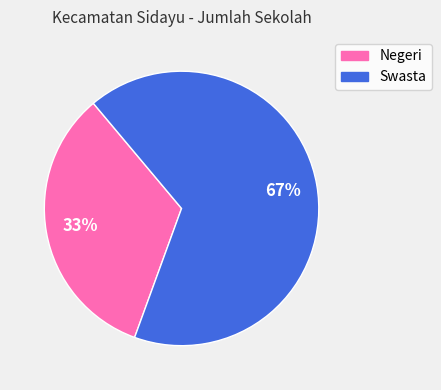

How many segments does this pie chart have?

2